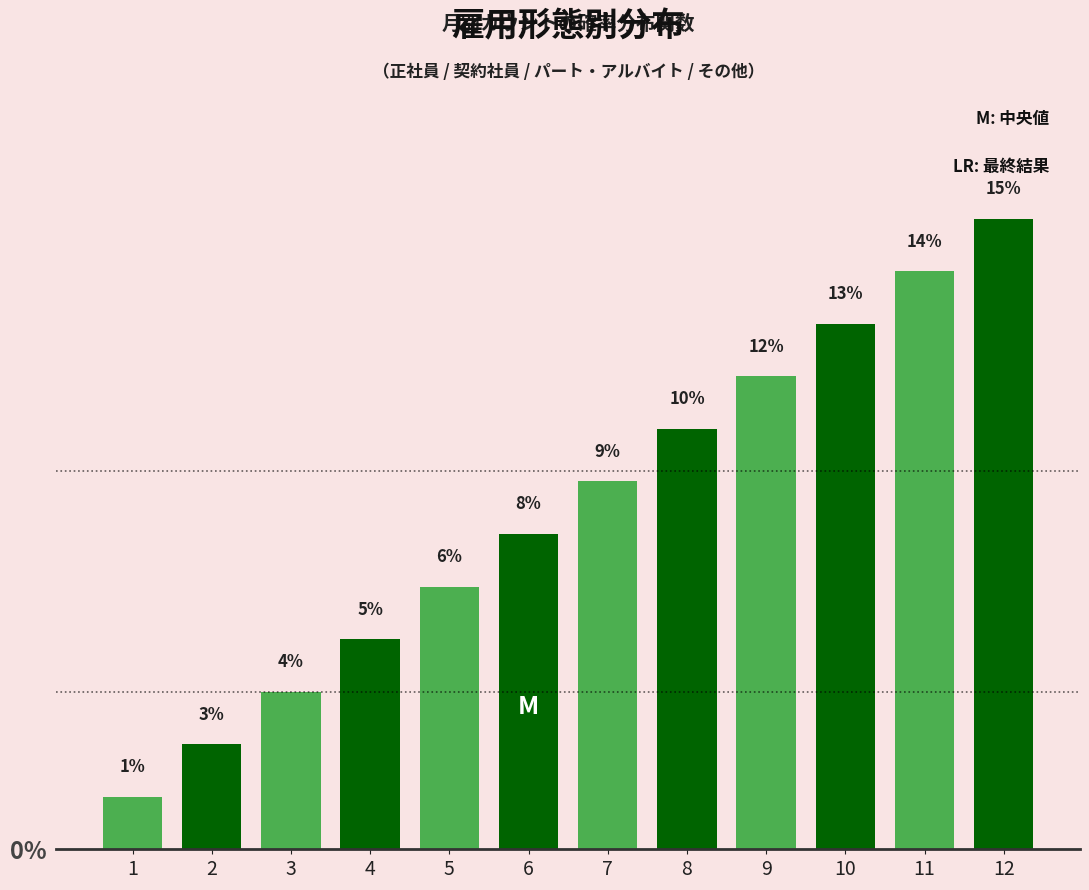

Does the chart contain any negative values?

No